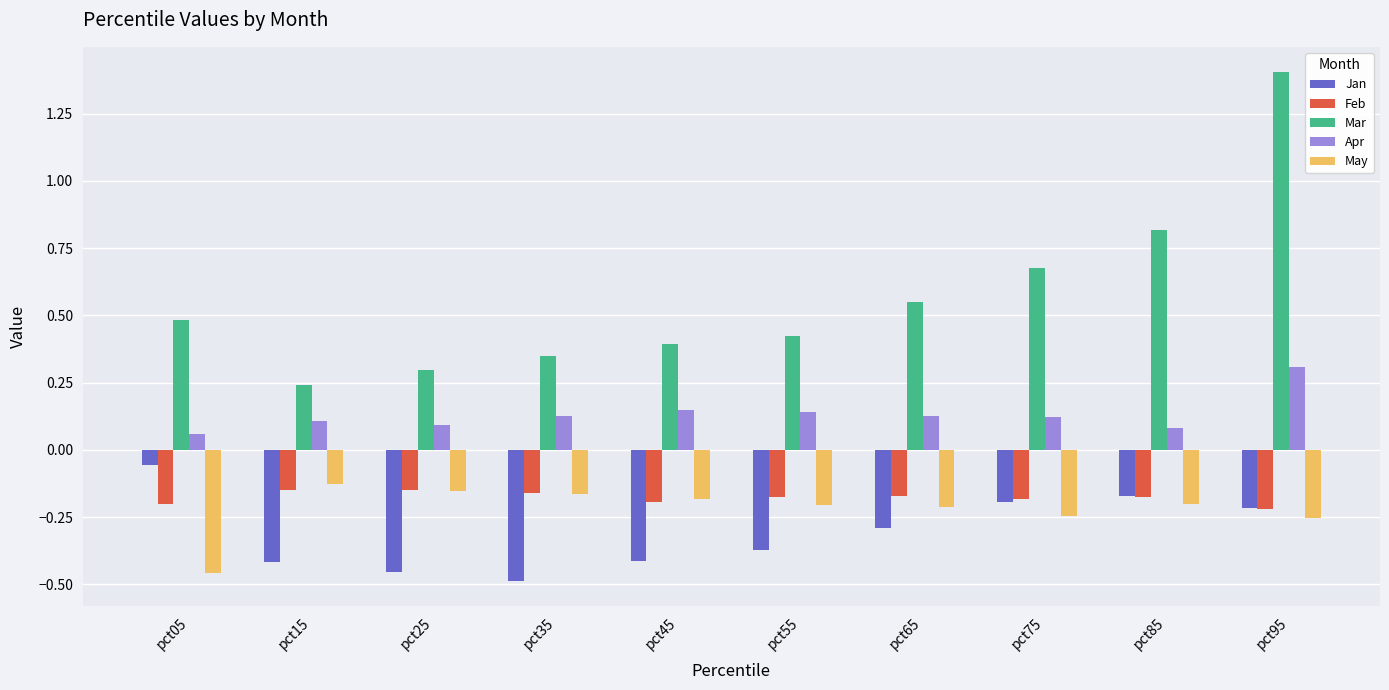

Which series changed the most between pct05 and pct95?

Mar